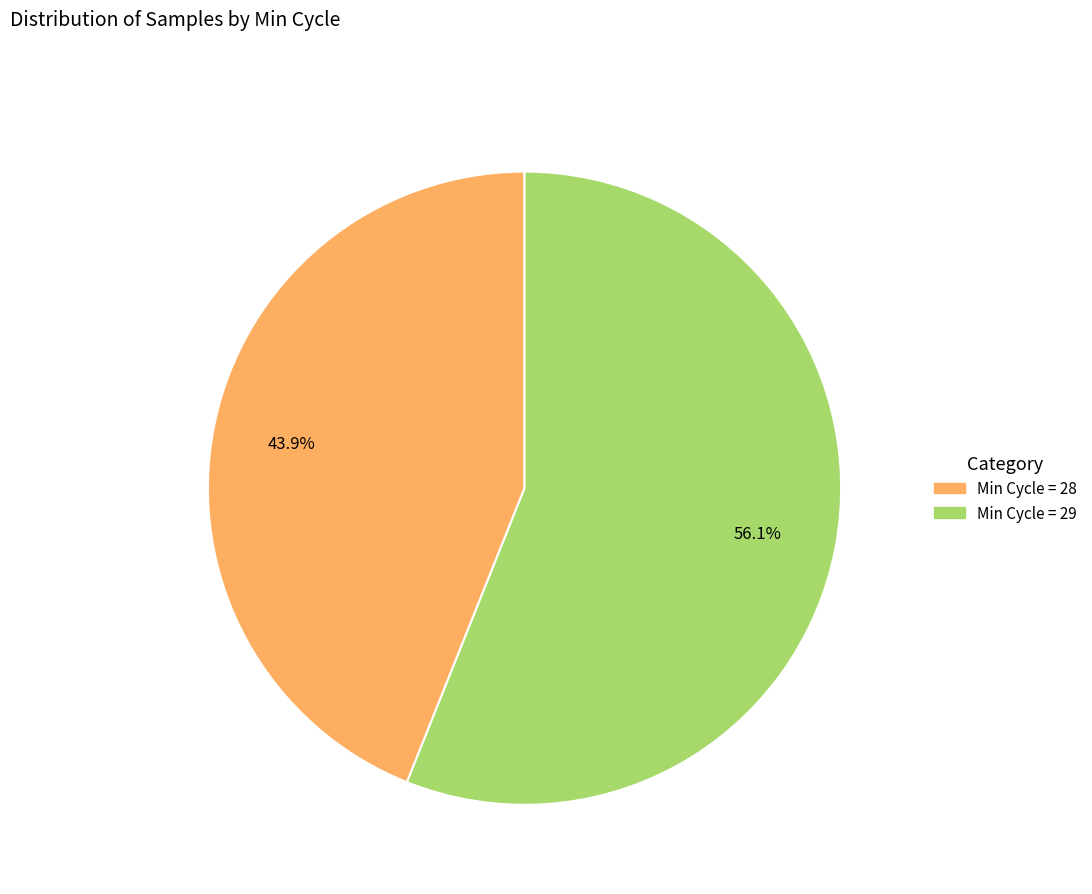

Does any single category account for the majority?

Yes